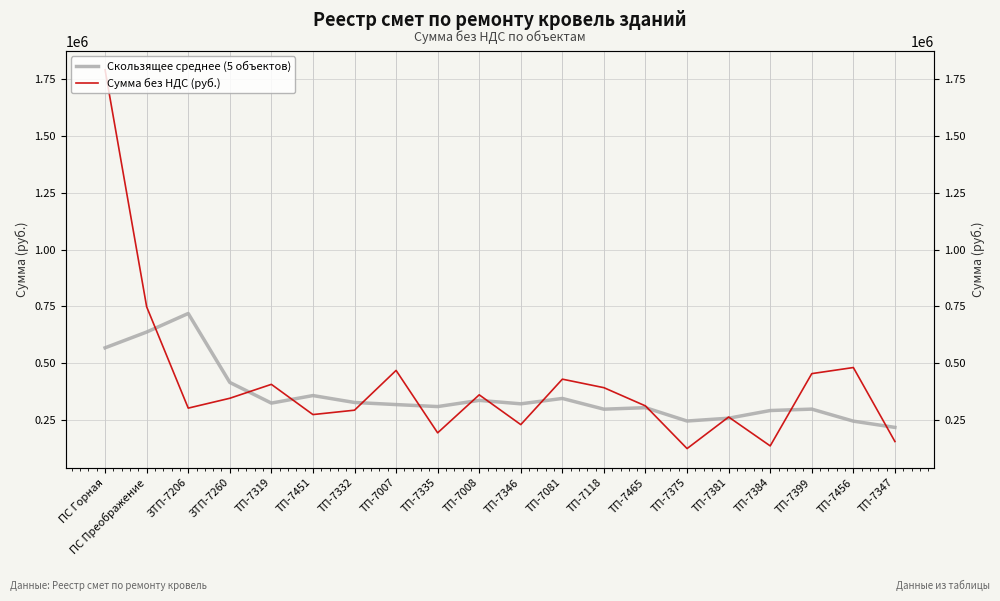

Is it true that Сумма без НДС (руб.) equals 502456.2 at ТП-7008?

False